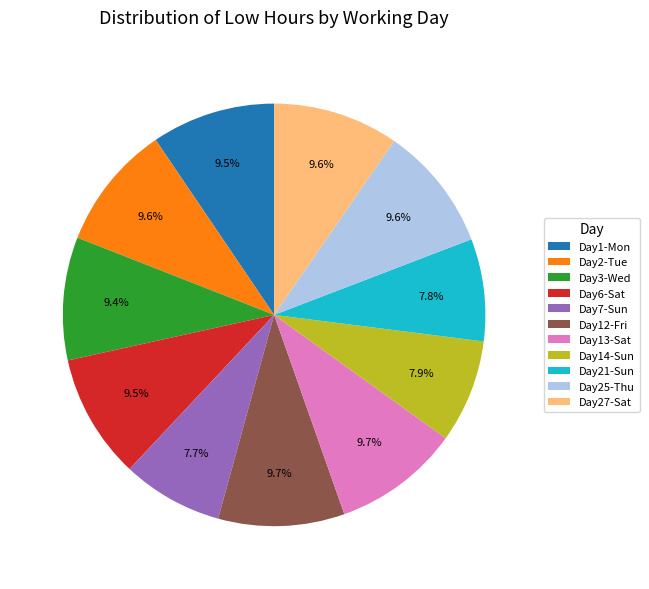

What is the ratio of the value at Day27-Sat to the value at Day13-Sat?

1.0